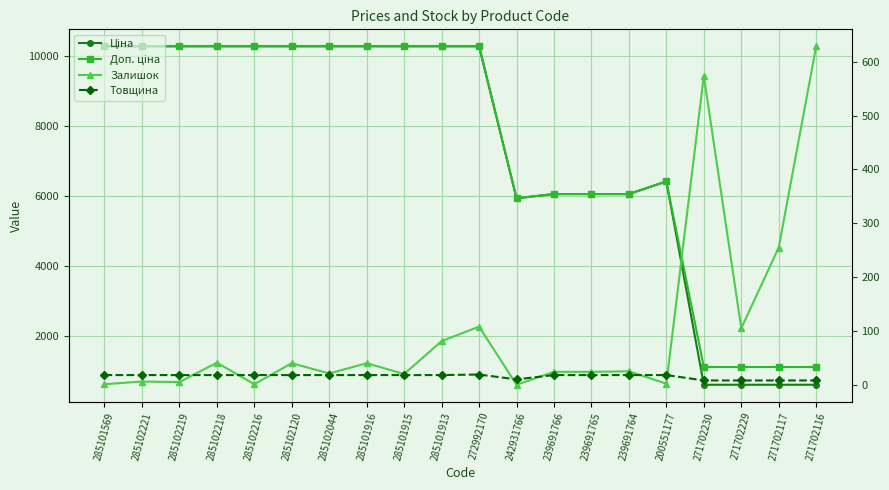

How many interior local valleys does the Ціна series have?

1